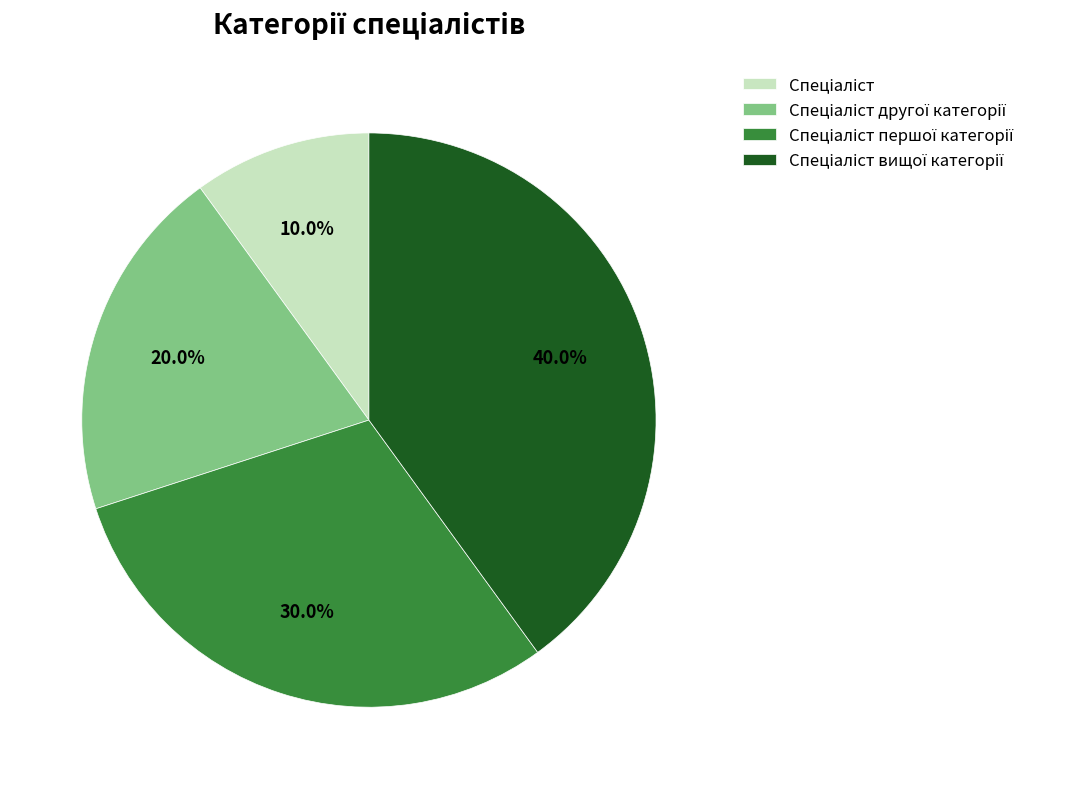

Is there a majority slice in this chart?

No